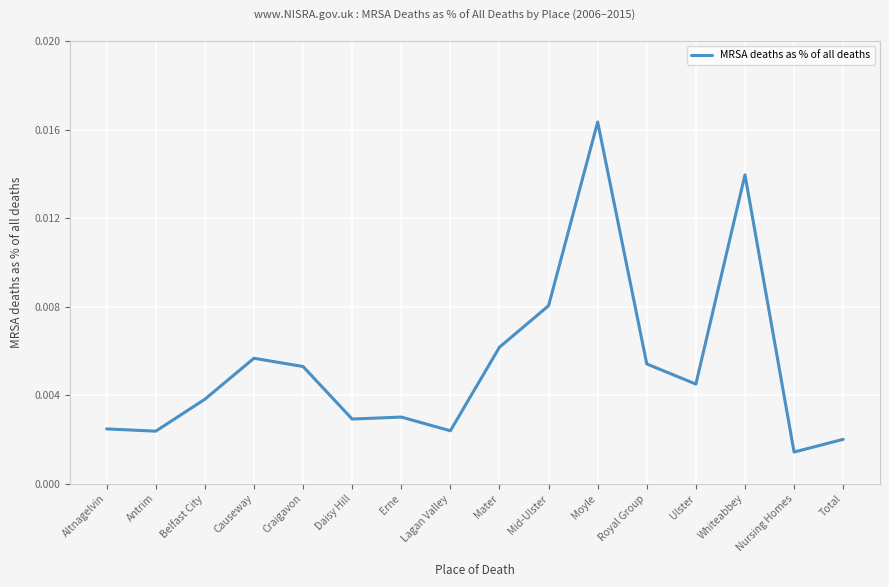

How many categories are shown in the chart?

16